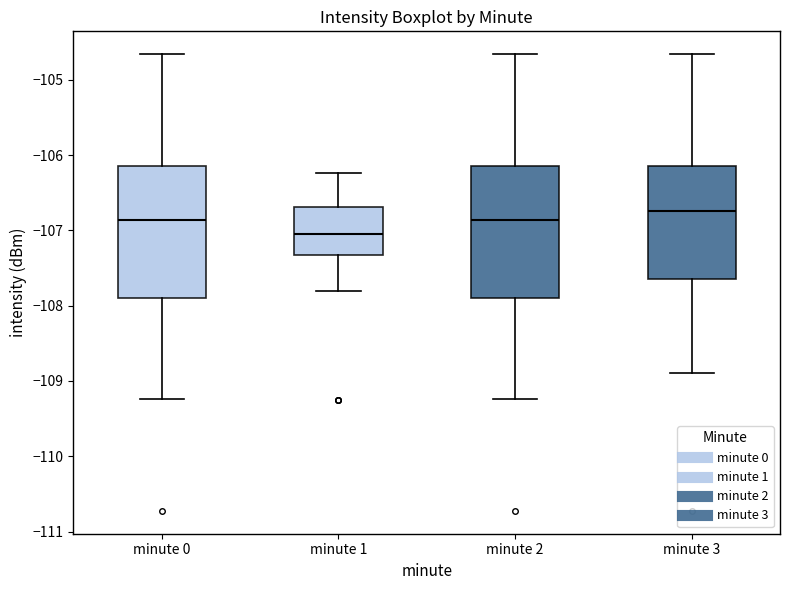

Reading left to right, transcribe this box plot: for each box, give where its median line is, the range the box spans, and where its two whiskers end, as read against the y-axis. The values are not printed on the chart, so give them approximately, as read against the axis.

minute 0: median -106.9, box -107.9 to -106.2, whiskers -109.2 to -104.7
minute 1: median -107.0, box -107.3 to -106.7, whiskers -107.8 to -106.2
minute 2: median -106.9, box -107.9 to -106.2, whiskers -109.2 to -104.7
minute 3: median -106.7, box -107.6 to -106.2, whiskers -108.9 to -104.7